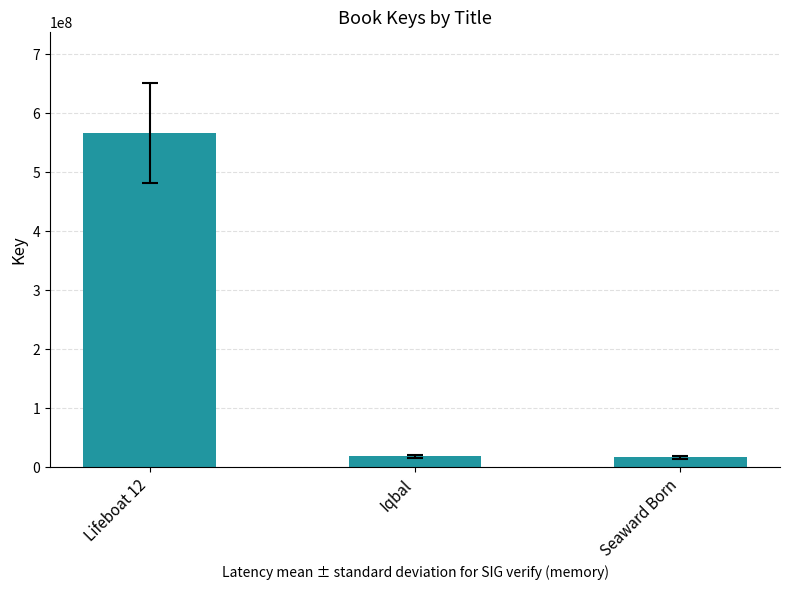

Where does the data first go above 18586620?

Lifeboat 12